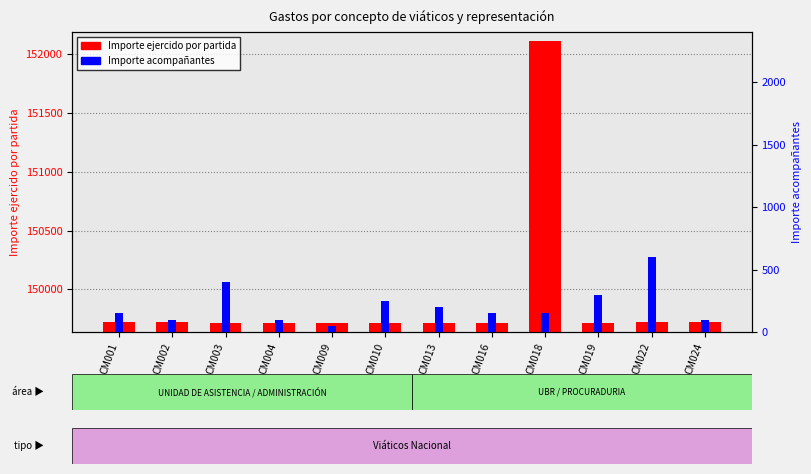

What is the highest value of the Importe acompañantes series?

600